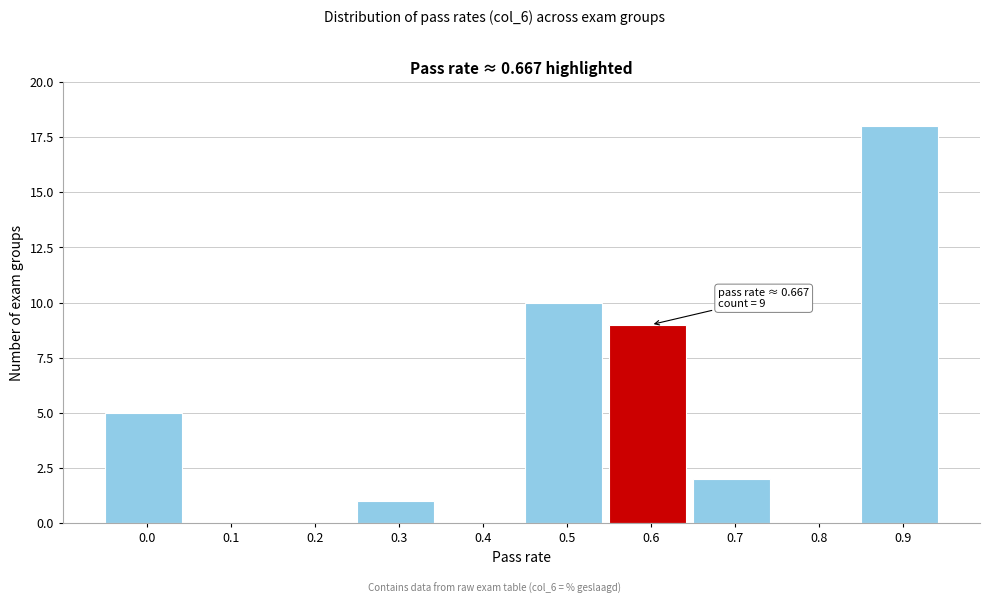

Reading left to right, what are all the values shown in this chart?

0.0=5	0.1=0	0.2=0	0.3=1	0.4=0	0.5=10	0.6=9	0.7=2	0.8=0	0.9=18